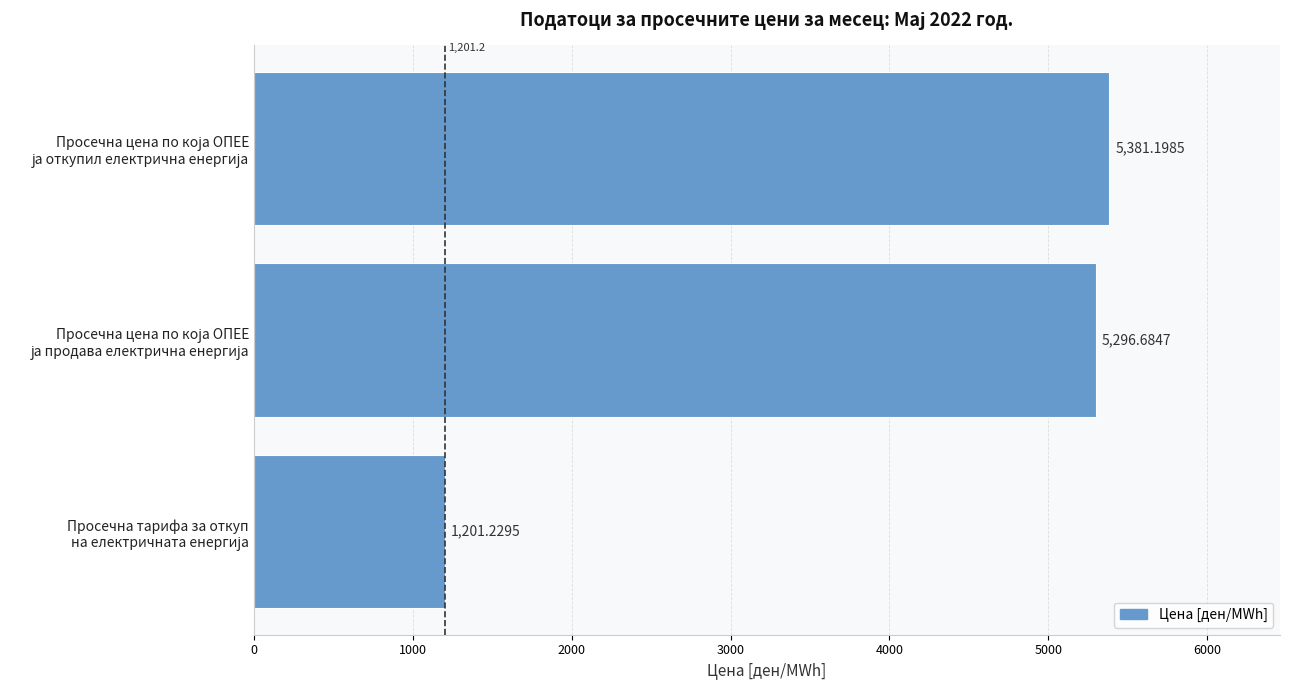

What is the average value?

3959.7